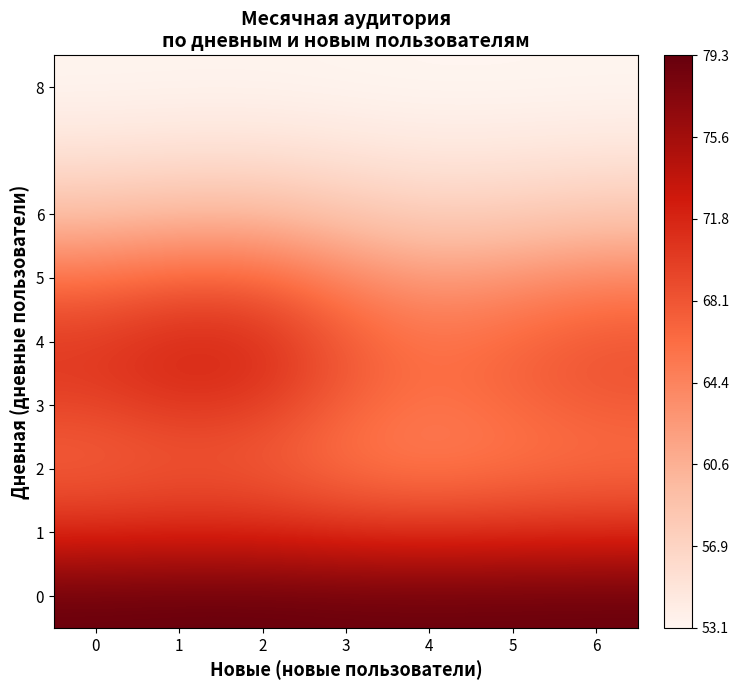

Count the number of data series in this chart.

8